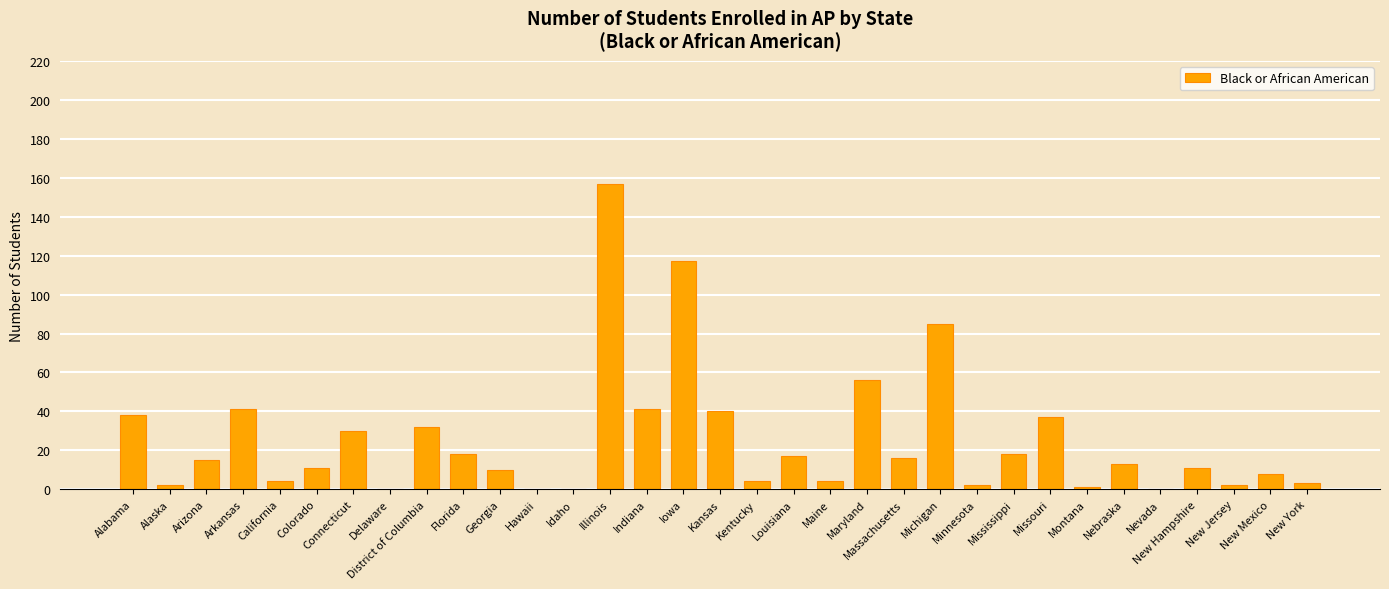

Reading right to left, extract all data points from this chart.

3	8	2	11	0	13	1	37	18	2	85	16	56	4	17	4	40	117	41	157	0	0	10	18	32	0	30	11	4	41	15	2	38